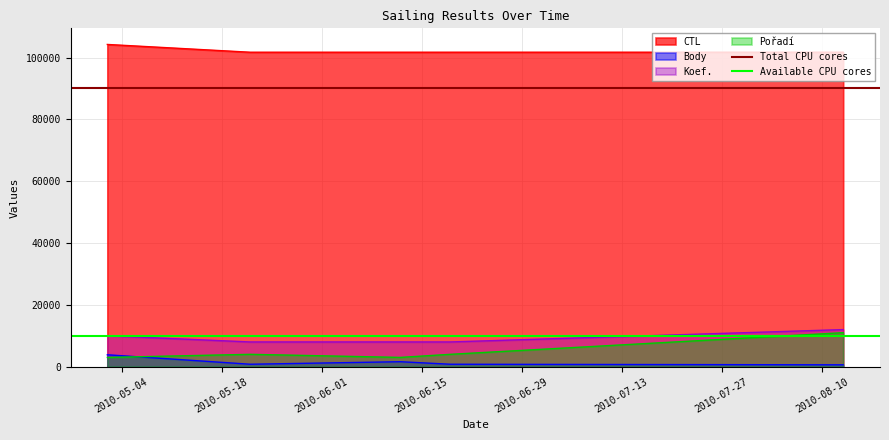

What is the maximum value for Body?

3850